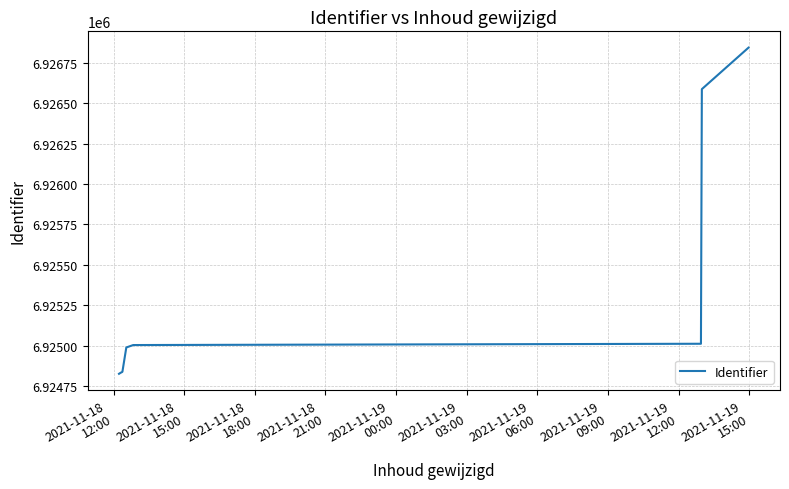

What is the maximum value shown in the chart?

6926845